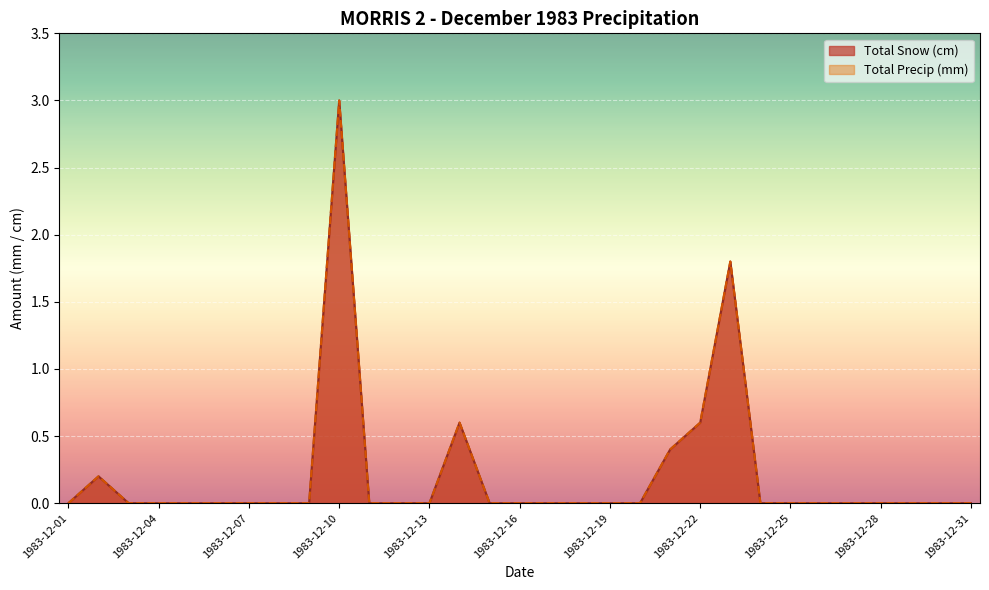

What is the difference between the second highest and minimum values in the Total Snow (cm) series?

1.8